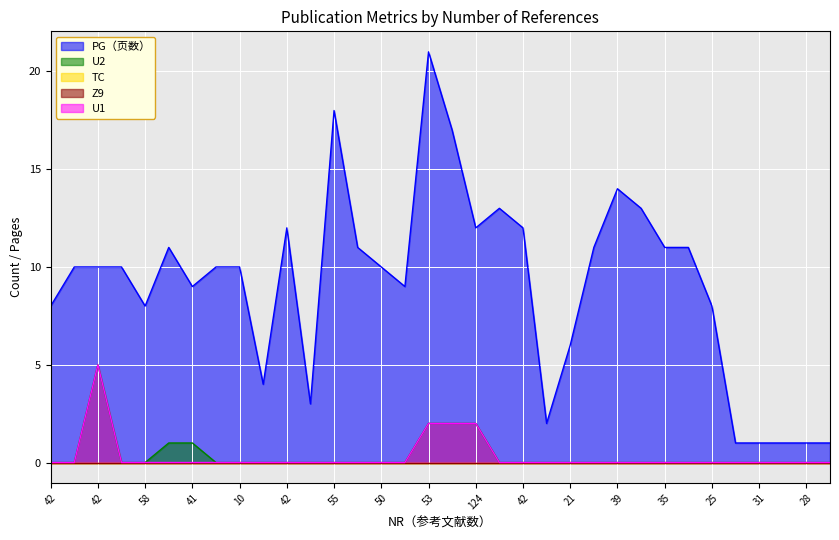

Rank the categories by U1 value from lowest to highest.

42, 50, 26, 58, 53, 41, 34, 10, 50, 42, 12, 55, 41, 50, 39, 27, 42, 4, 21, 50, 39, 100, 35, 43, 25, 4, 31, 55, 28, 45, 53, 49, 124, 42